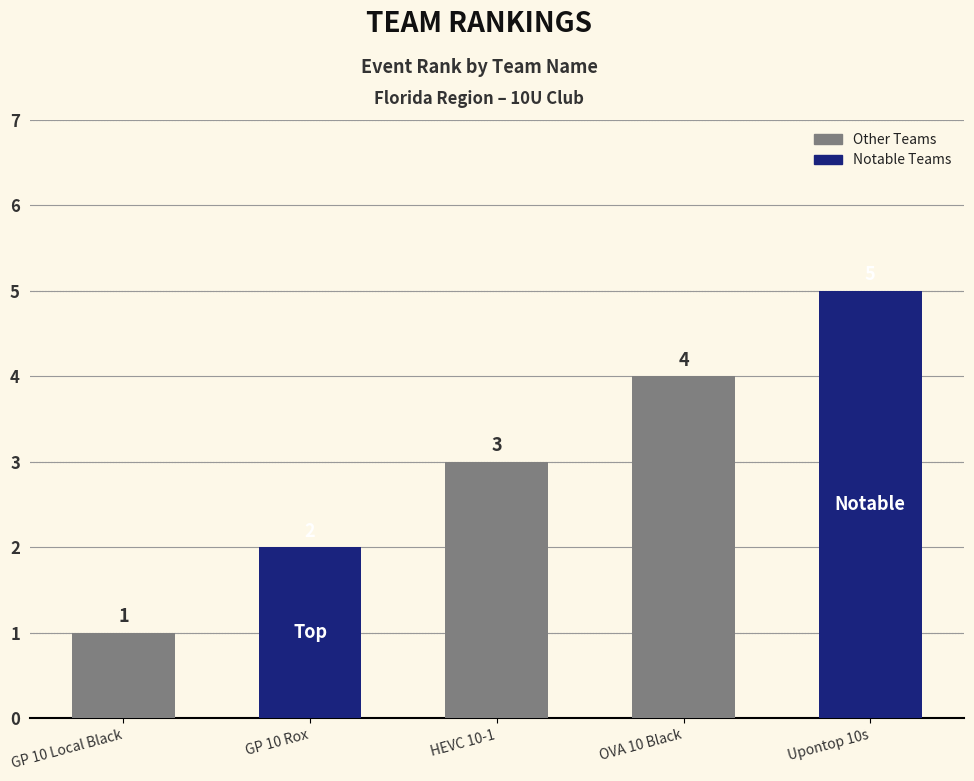

Reading left to right, list all the values displayed in this chart.

GP 10 Local Black=1	GP 10 Rox=2	HEVC 10-1=3	OVA 10 Black=4	Upontop 10s=5